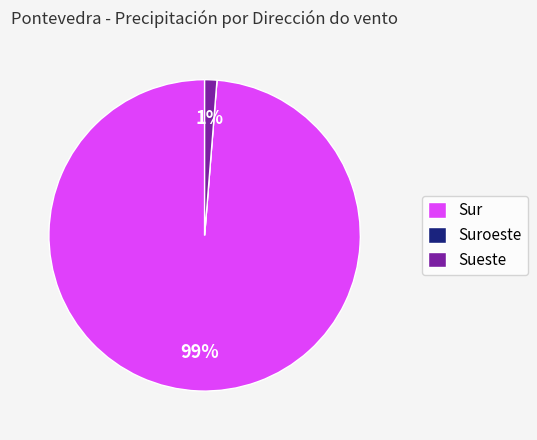

The Sur slice represents 13% of the pie. True or false?

False